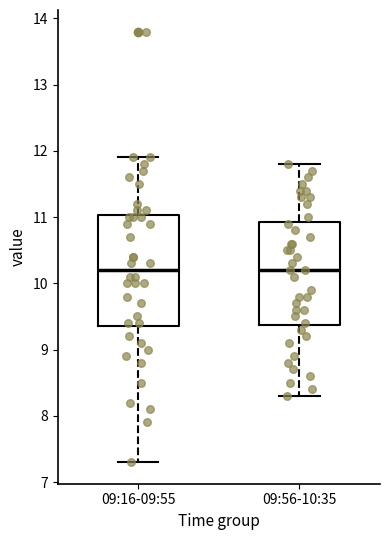

Where is the lower edge of the box for 09:56-10:35 on the y-axis? The values are not printed on the chart, so give them approximately, as read against the axis.

9.4